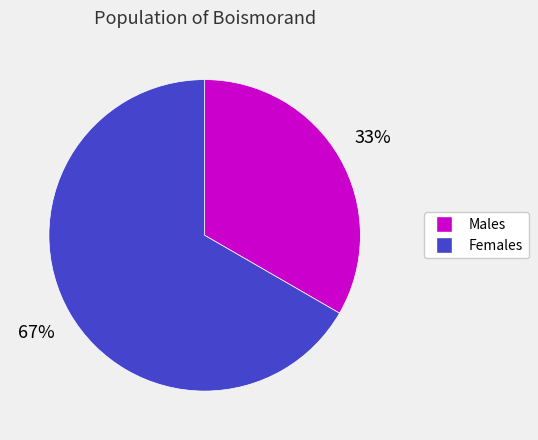

Which slice is the largest?

Жіноча